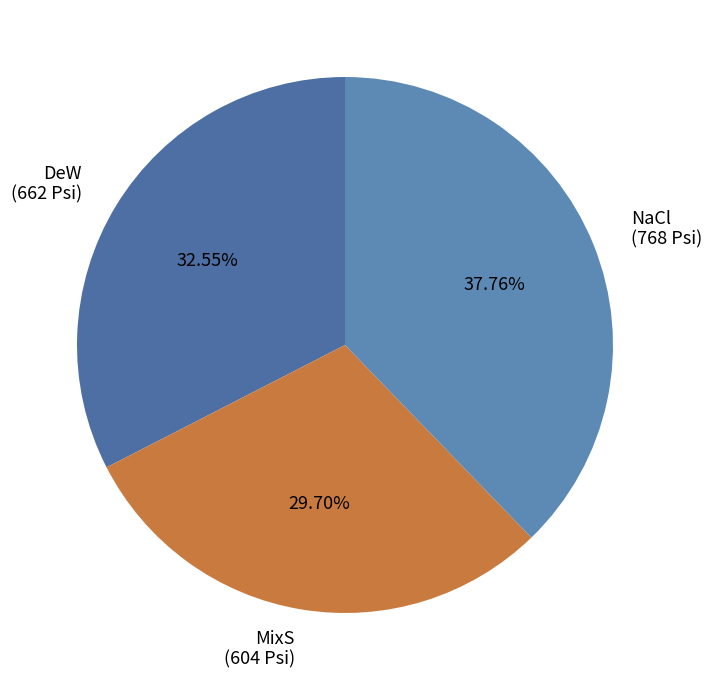

To the nearest percent, what is the difference between the largest and smallest slice percentages?

8%